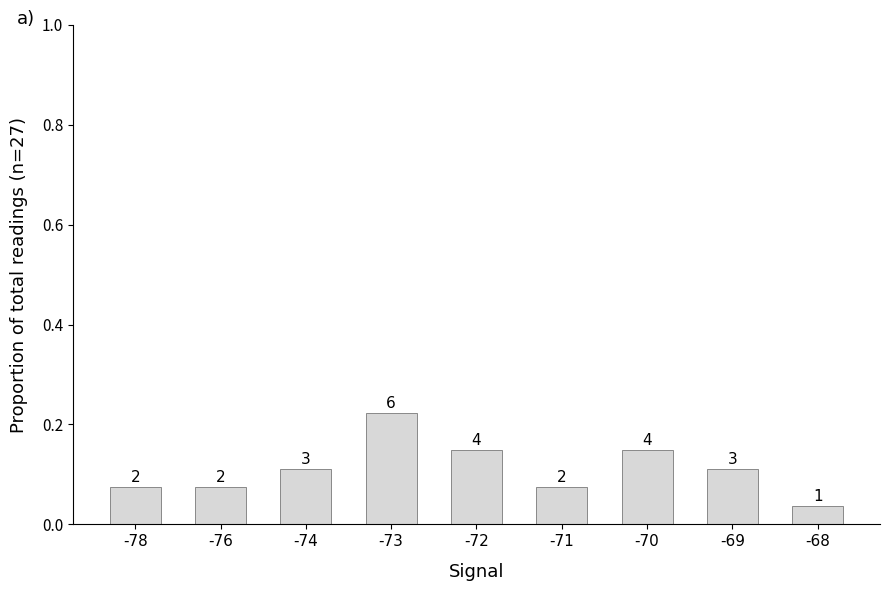

True or false: the data shows 0.1 at -72.

False